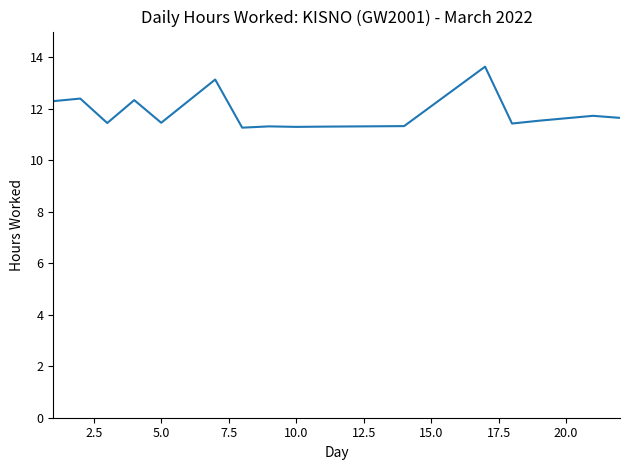

True or false: there are more than 2 points higher than both neighbors.

True